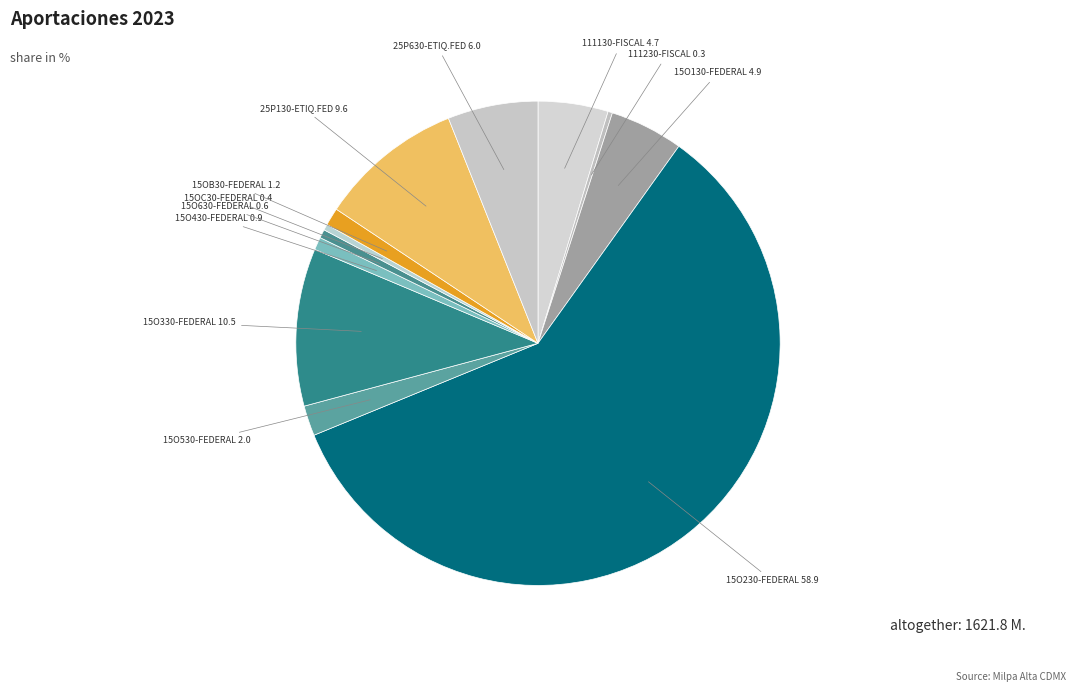

Combined, do 111230-FISCAL and 25P130-ETIQ.FED account for over 50%?

No